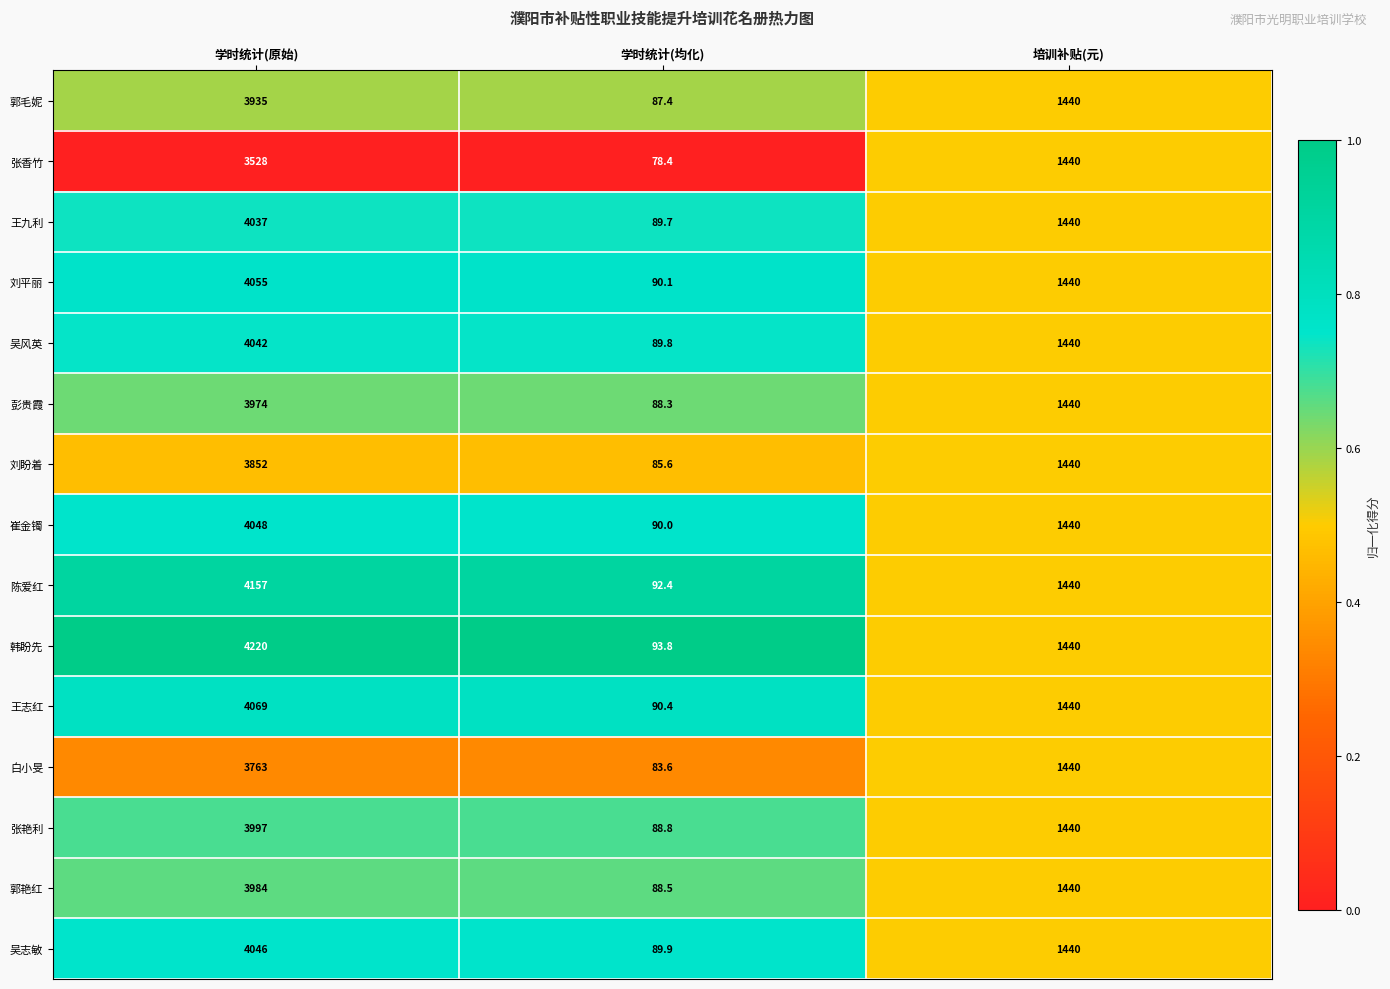

At which category does the chart reach its minimum across all series?

学时统计(均化)